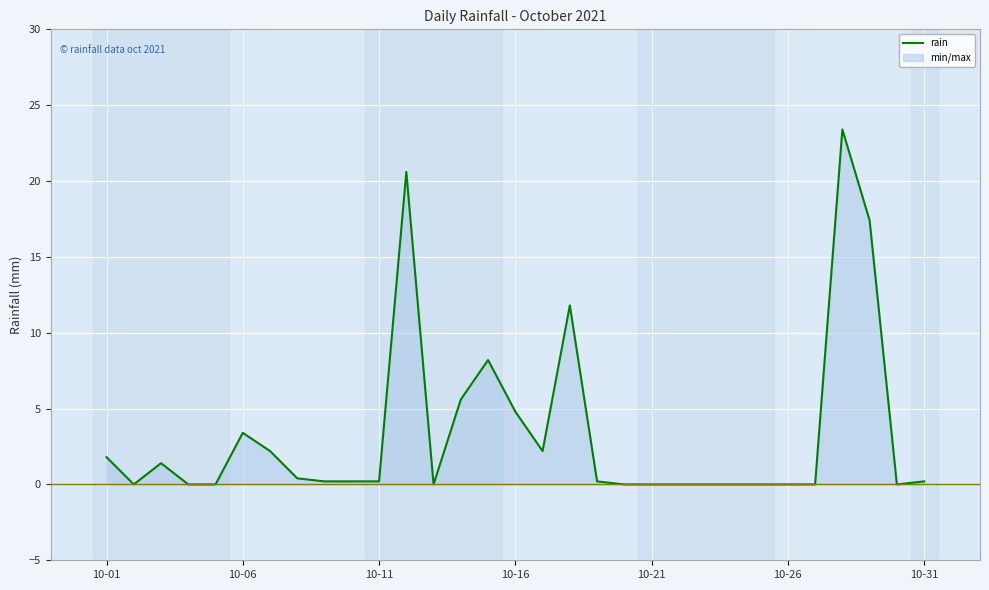

What is the maximum value shown in the chart?

23.4